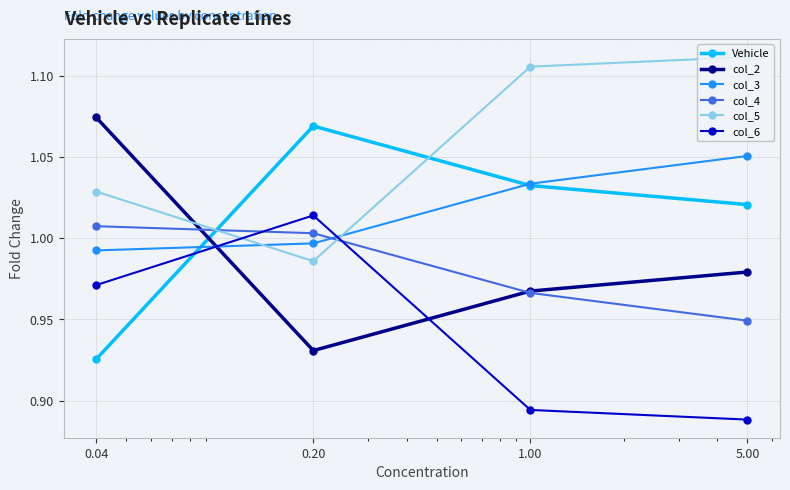

At how many categories does at least one series exceed 0?

4